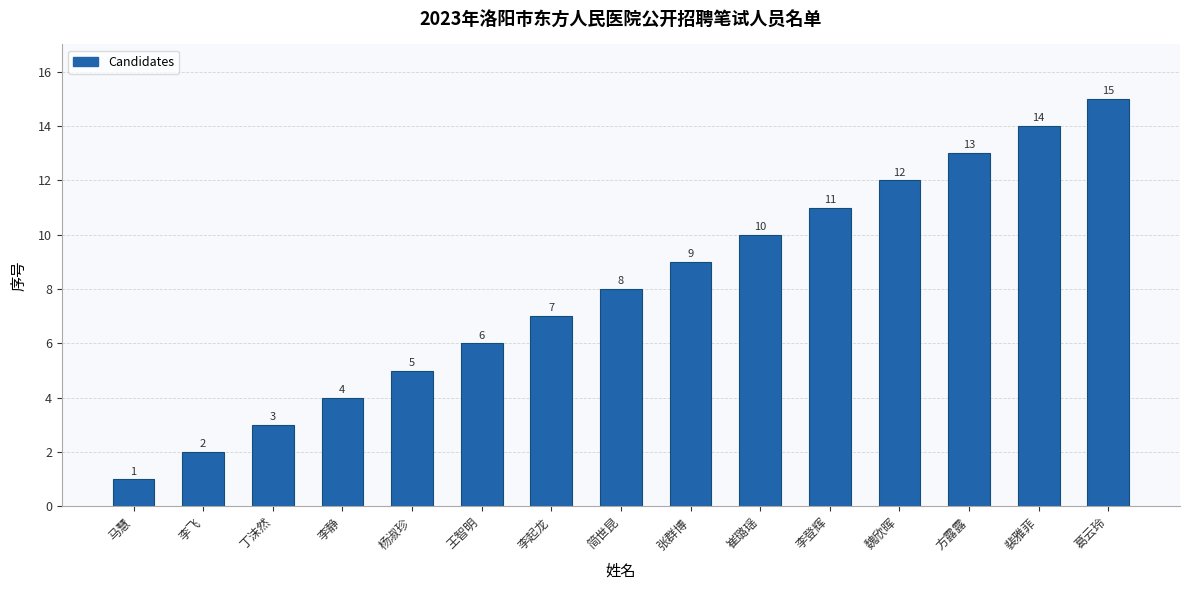

True or false: the data shows 20 at 方露露.

False